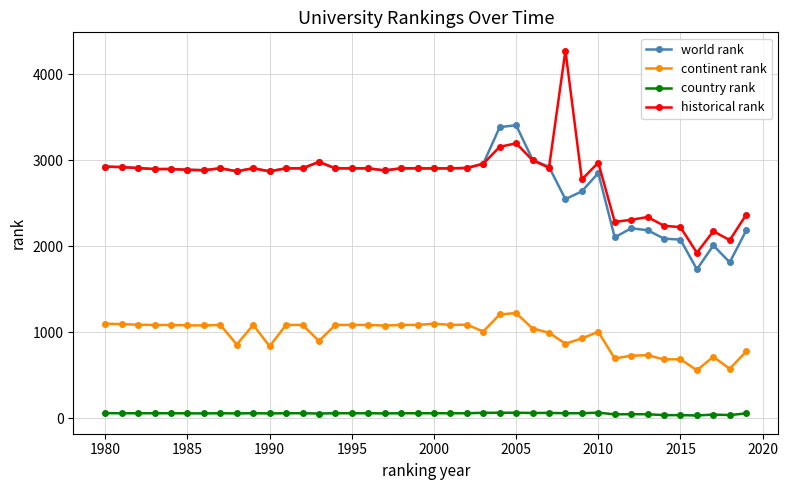

Which series has the widest spread of values?

historical rank